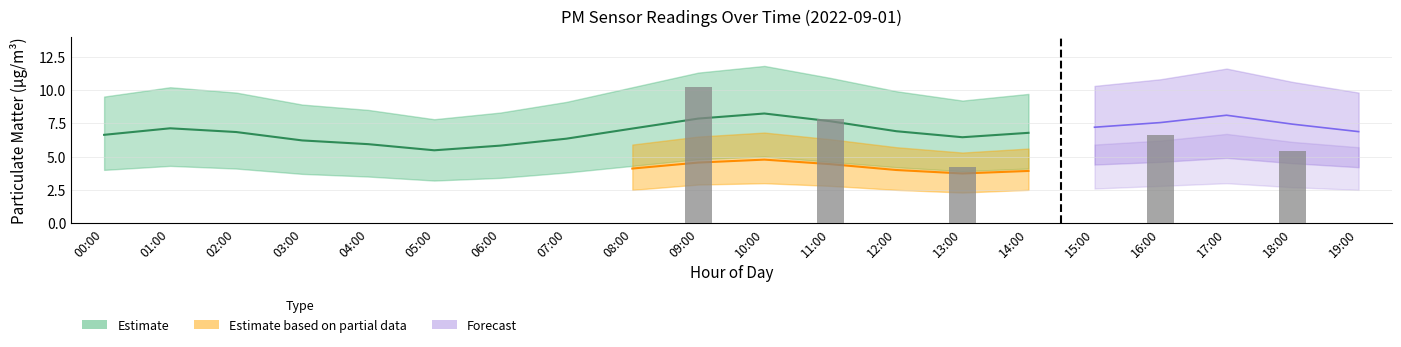

List the labels in order of P2_lower value, largest first.

10:00, 17:00, 09:00, 11:00, 16:00, 18:00, 15:00, 01:00, 08:00, 12:00, 14:00, 19:00, 02:00, 00:00, 13:00, 03:00, 07:00, 04:00, 06:00, 05:00